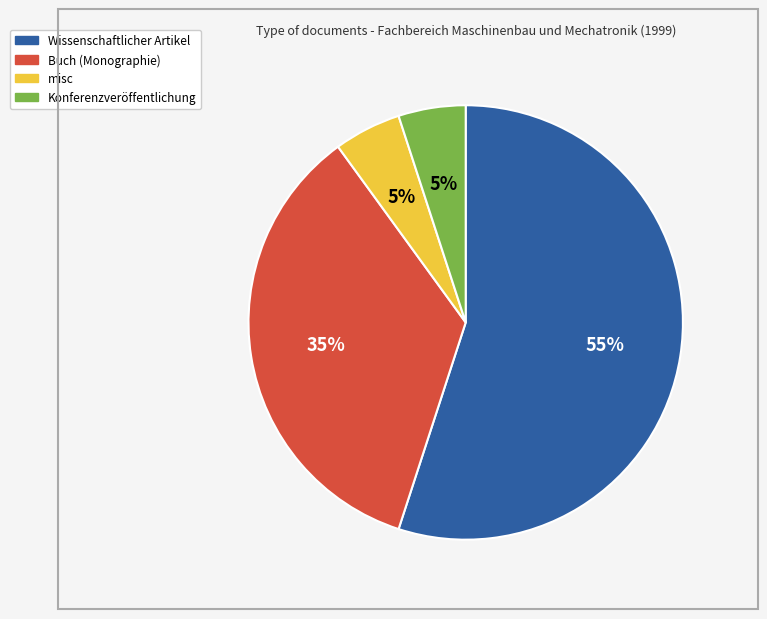

To the nearest percent, what is the difference between the Buch (Monographie) and Konferenzveröffentlichung slice percentages?

30%